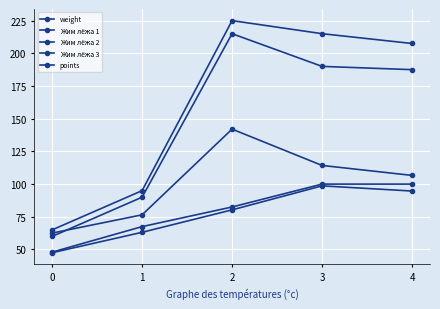

What is the value of the Жим лёжа 2 point at the 3rd from the left?

215.0